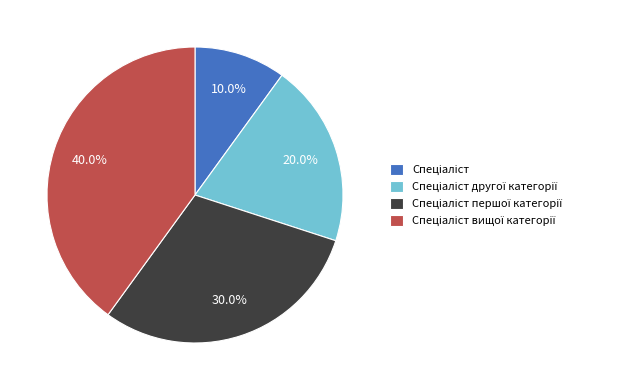

Count the number of slices in the pie.

4